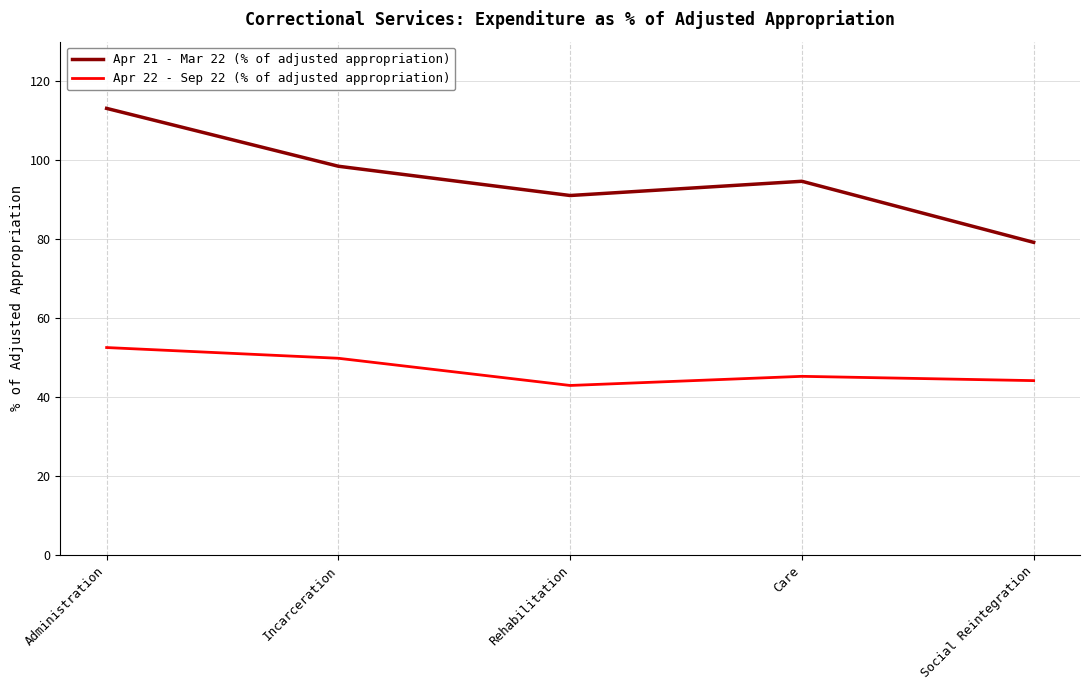

At which category does Apr 22 - Sep 22 (% of adjusted appropriation) reach its first local valley?

Rehabilitation